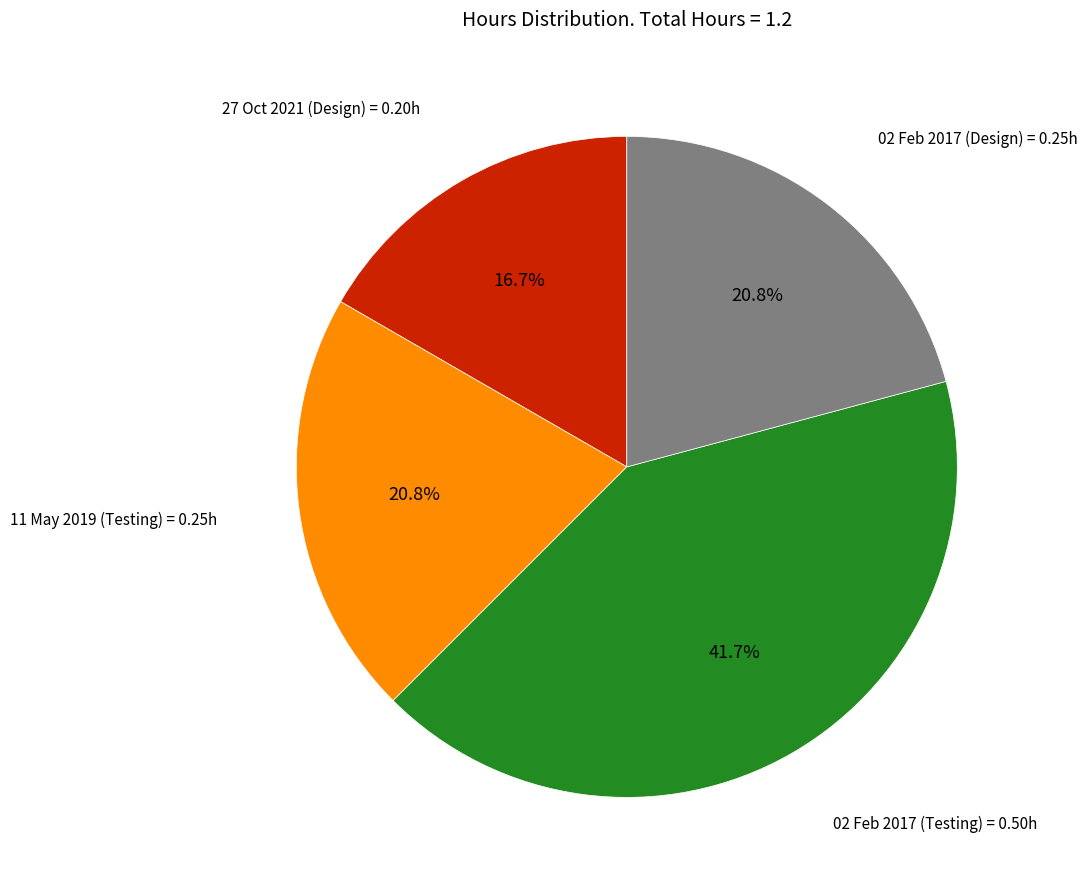

Does any single category account for the majority?

No